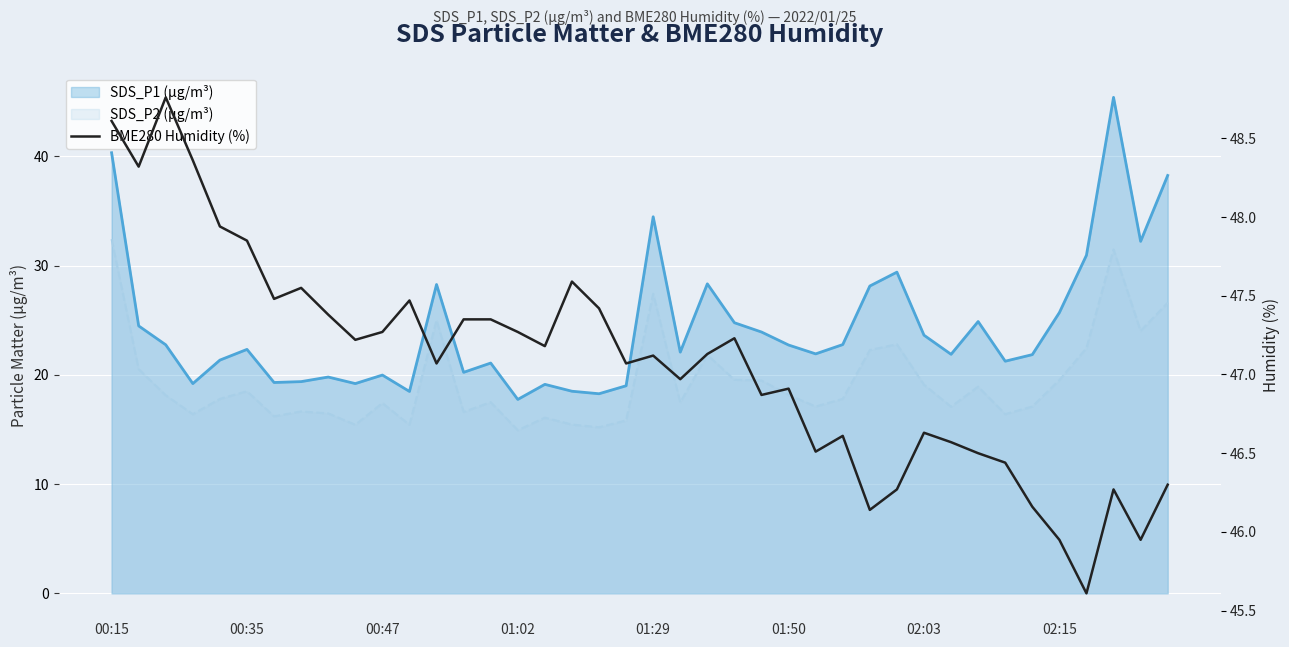

What is the difference between the maximum and second lowest values?

2.8